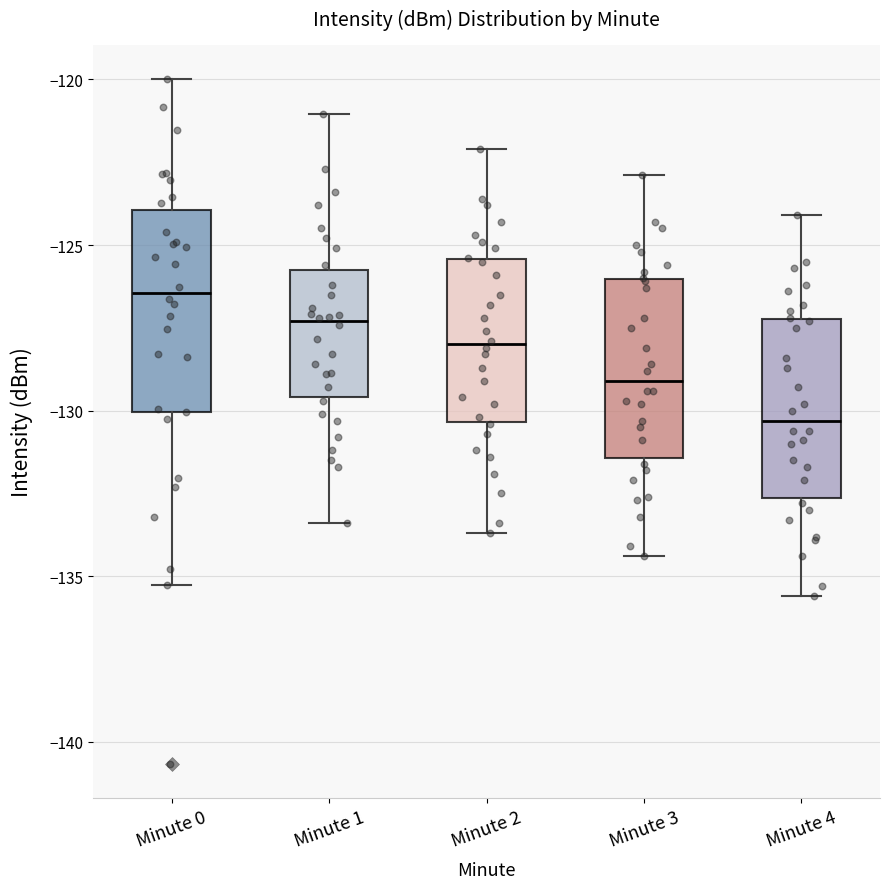

Which box's median line is the highest?

Minute 0